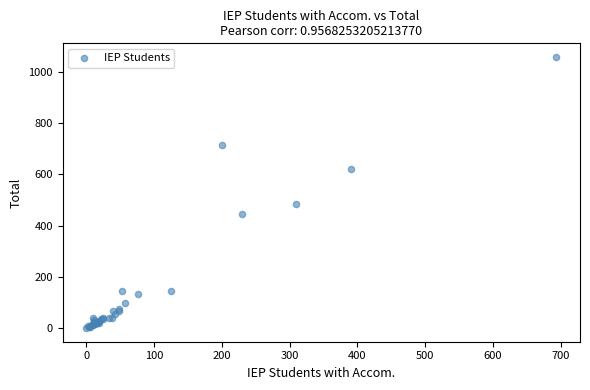

What Y value in the scatter plot is closest to 529?

486